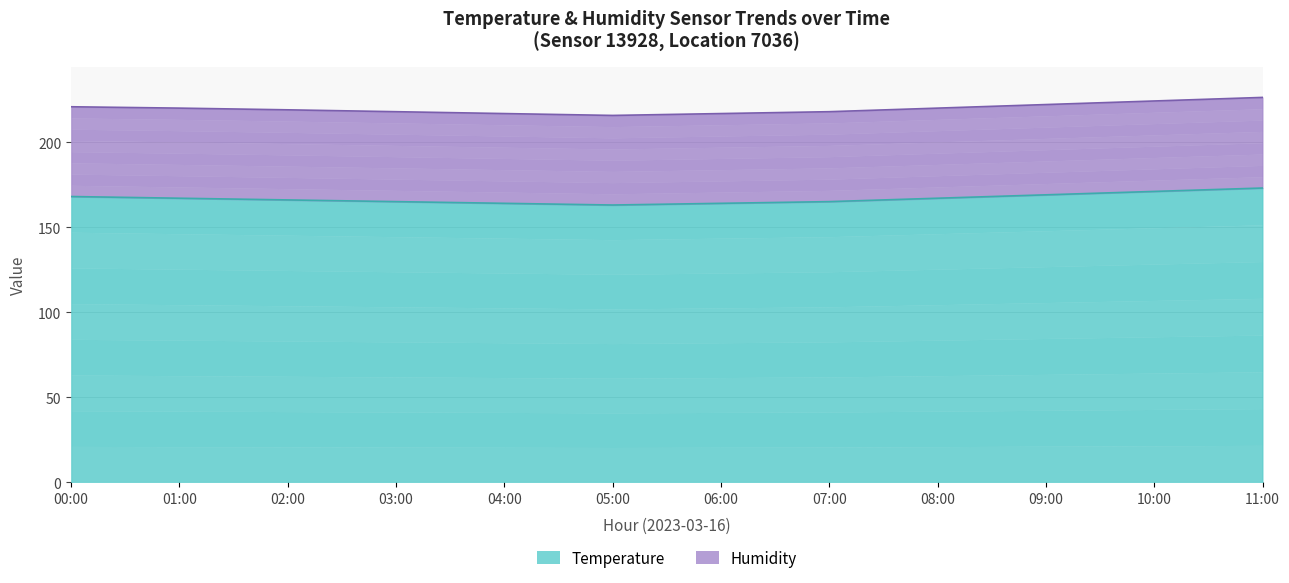

List the labels in order of value, largest first.

11:00, 10:00, 09:00, 00:00, 01:00, 08:00, 02:00, 03:00, 07:00, 04:00, 06:00, 05:00